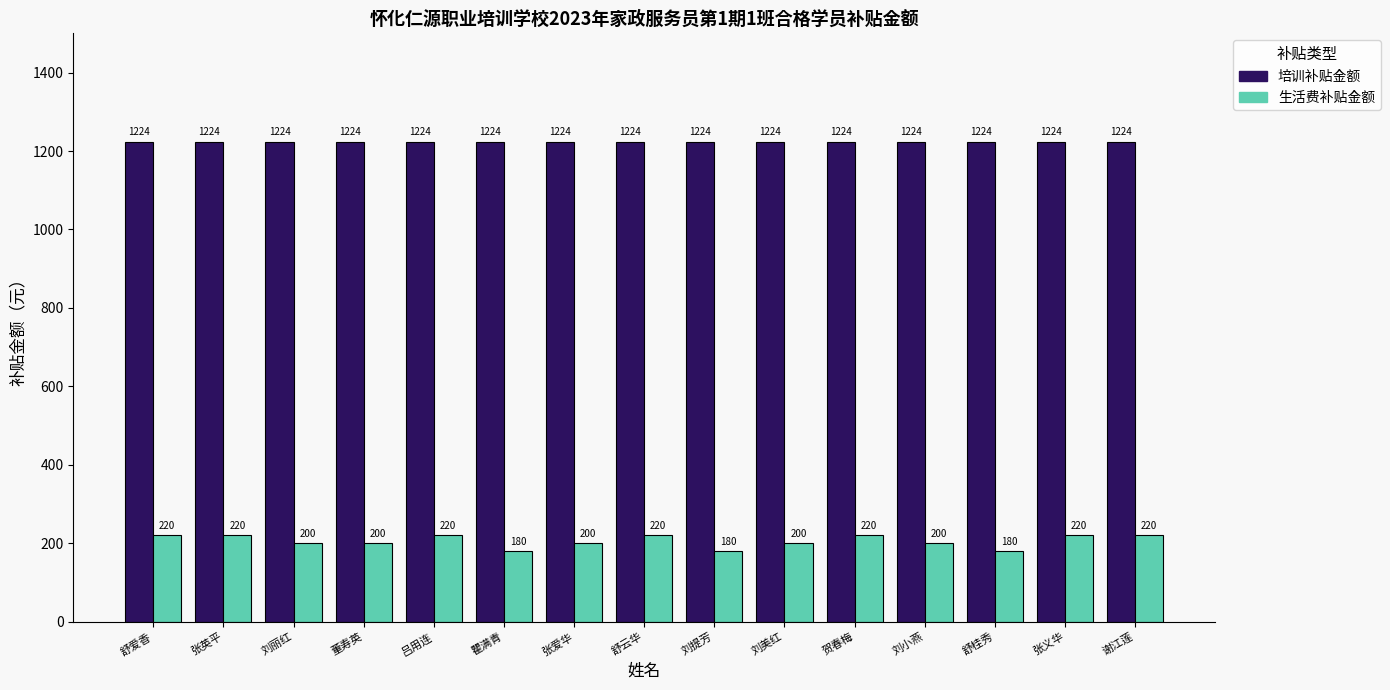

Is the value of 培训补贴金额 at 张义华 greater than the value of 生活费补贴金额 at 刘提芳?

Yes